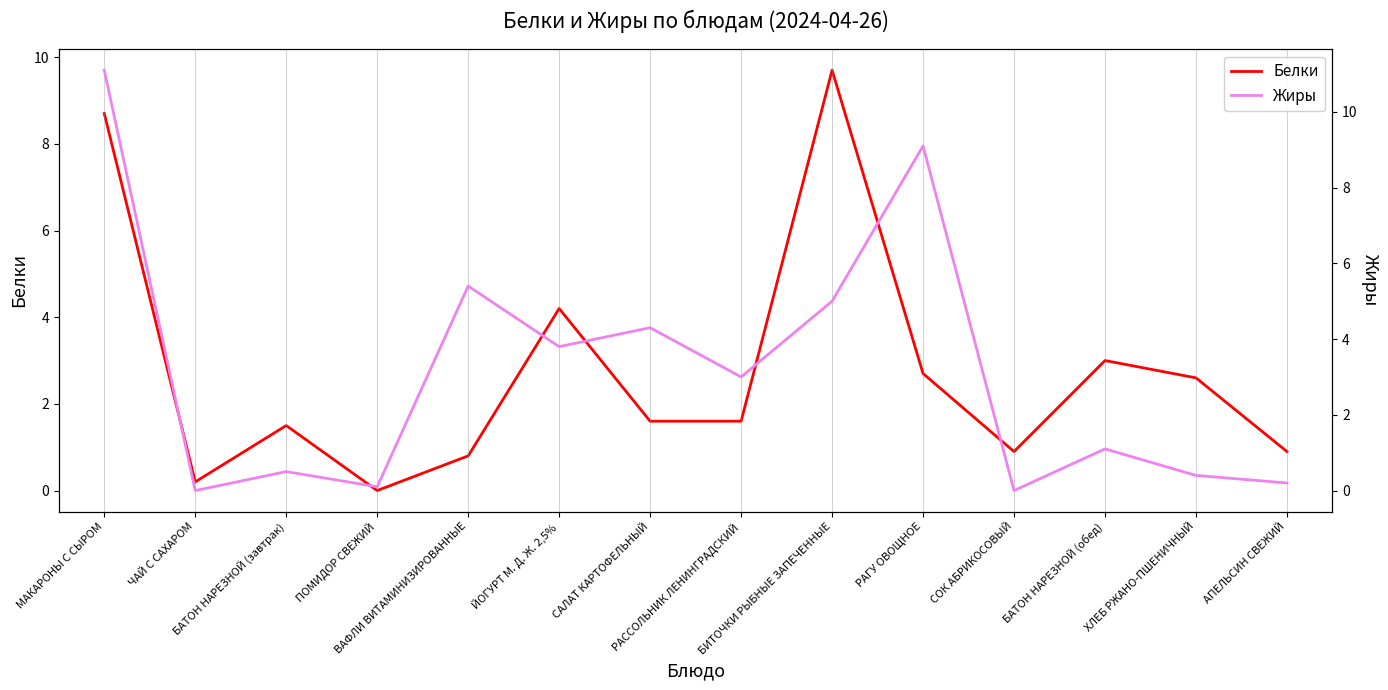

True or false: Жиры has more than 2 interior local peaks.

True